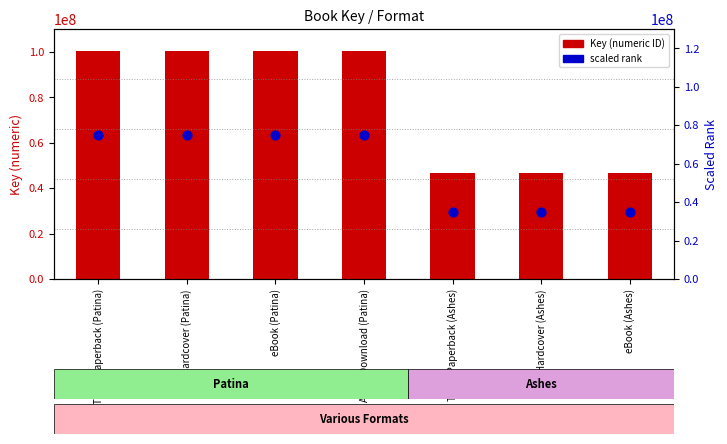

Which series has the largest Y range (max minus min)?

Key (numeric ID)